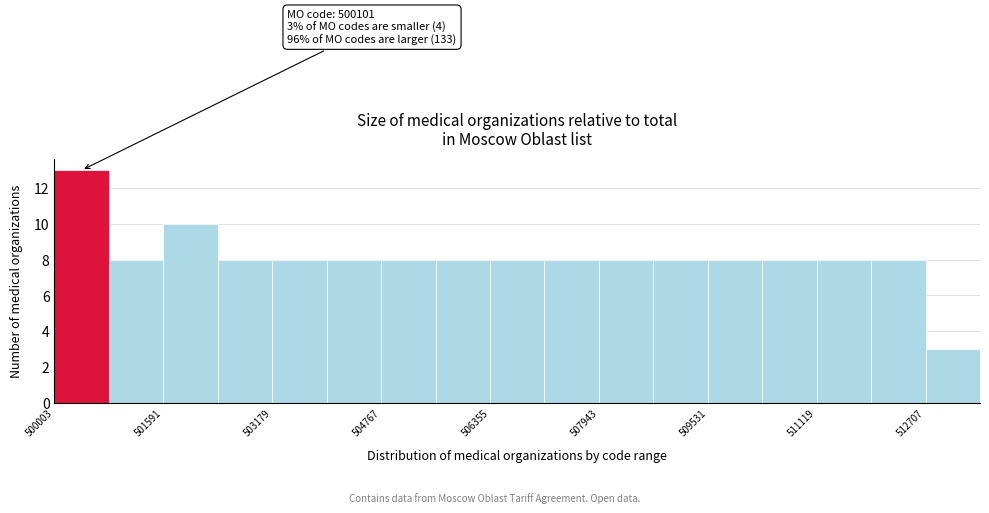

Read against the x-axis, roughly where is the centre of the tallest bar?

500400